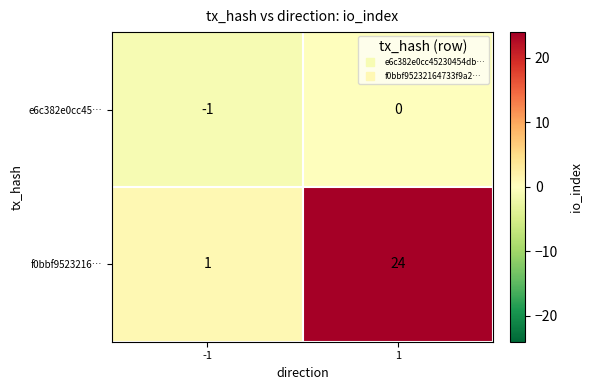

What is the difference between the highest and lowest values at 1?

24